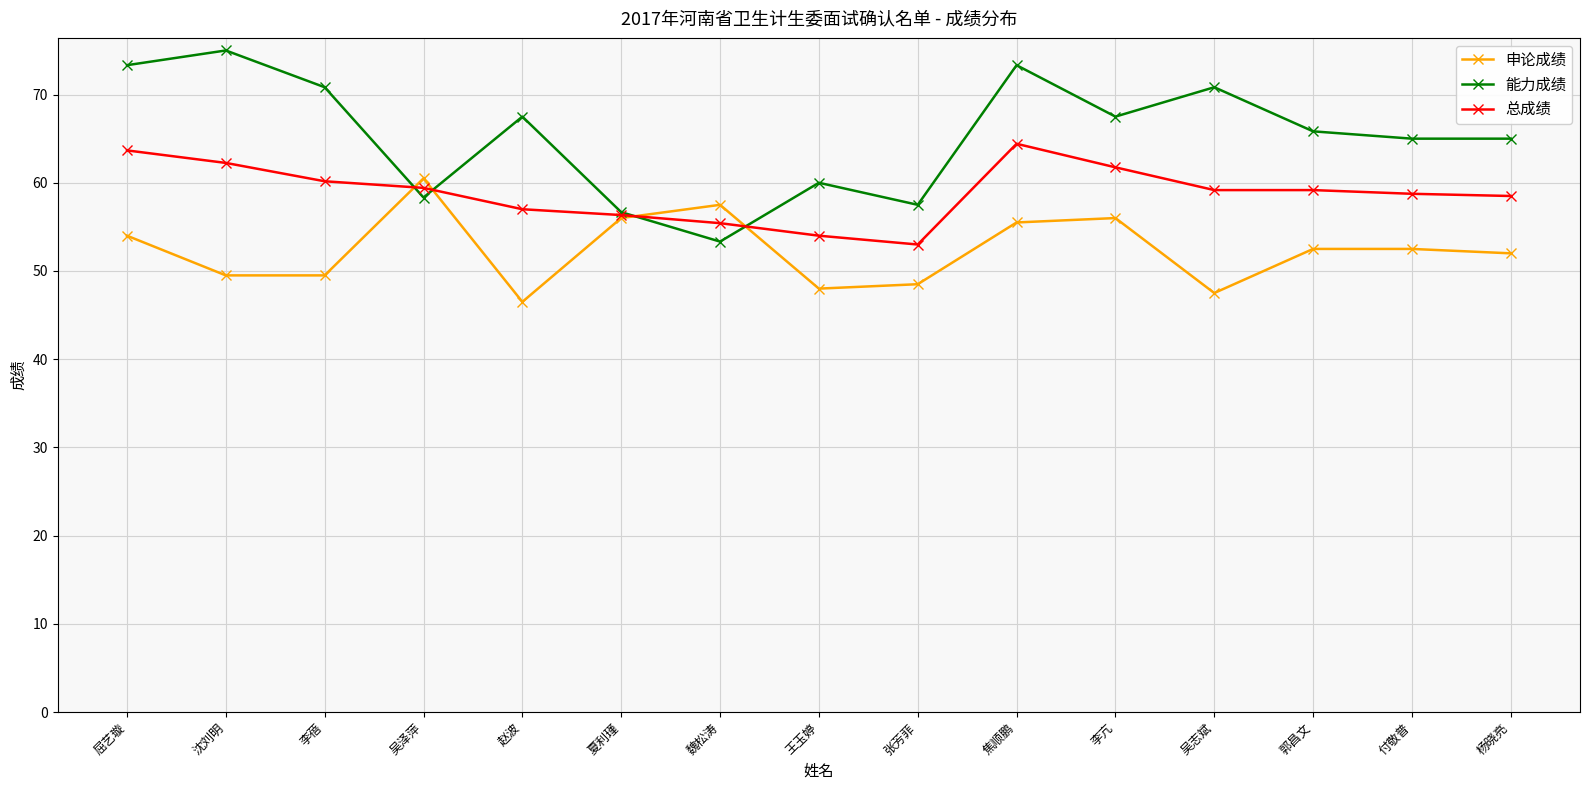

What is the label of the 3rd point from the right?

郭昌文